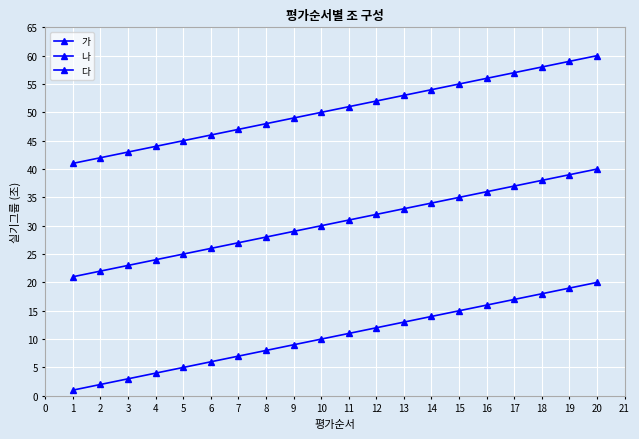

Is this an area chart (filled region under the line)?

No